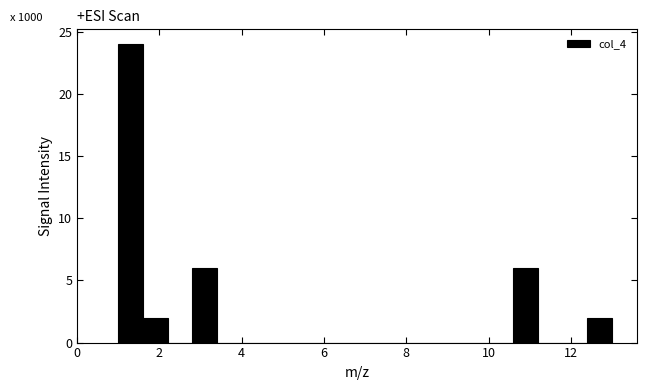

Read against the x-axis, roughly where is the centre of the tallest bar?

1.4